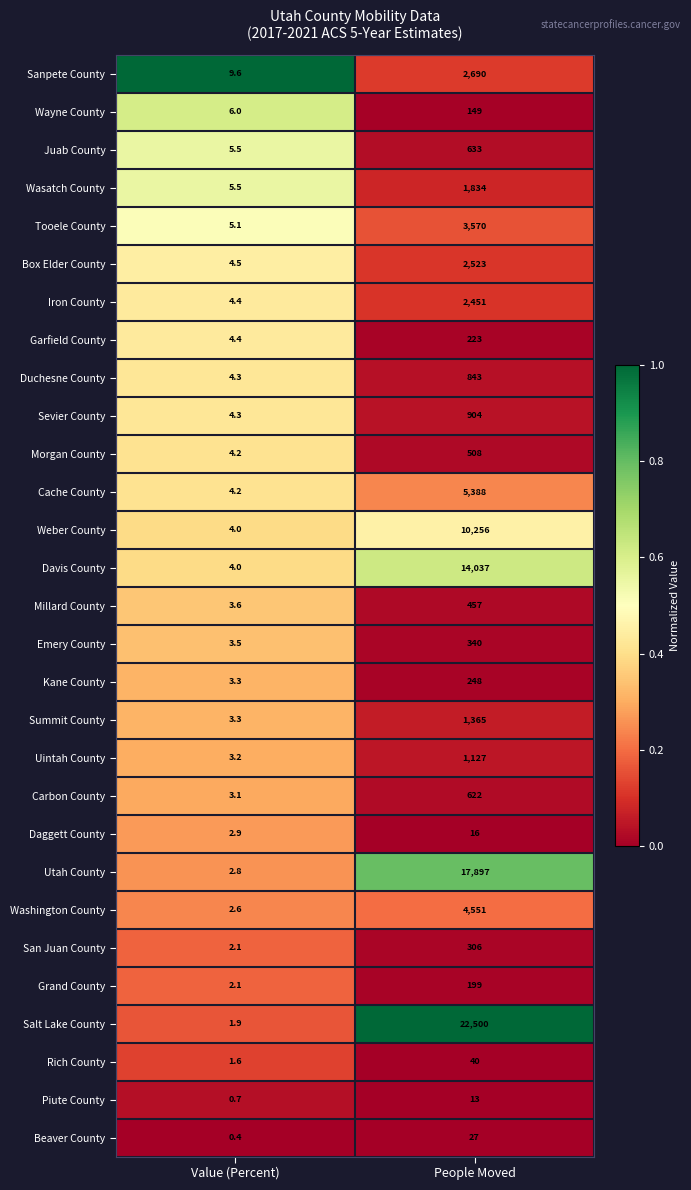

What is the minimum value for Grand County?

2.1